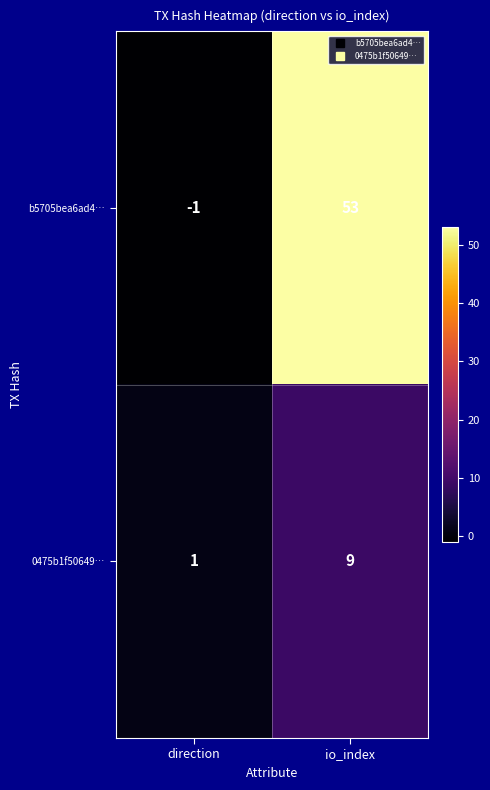

Which label corresponds to the smallest value in the chart?

direction